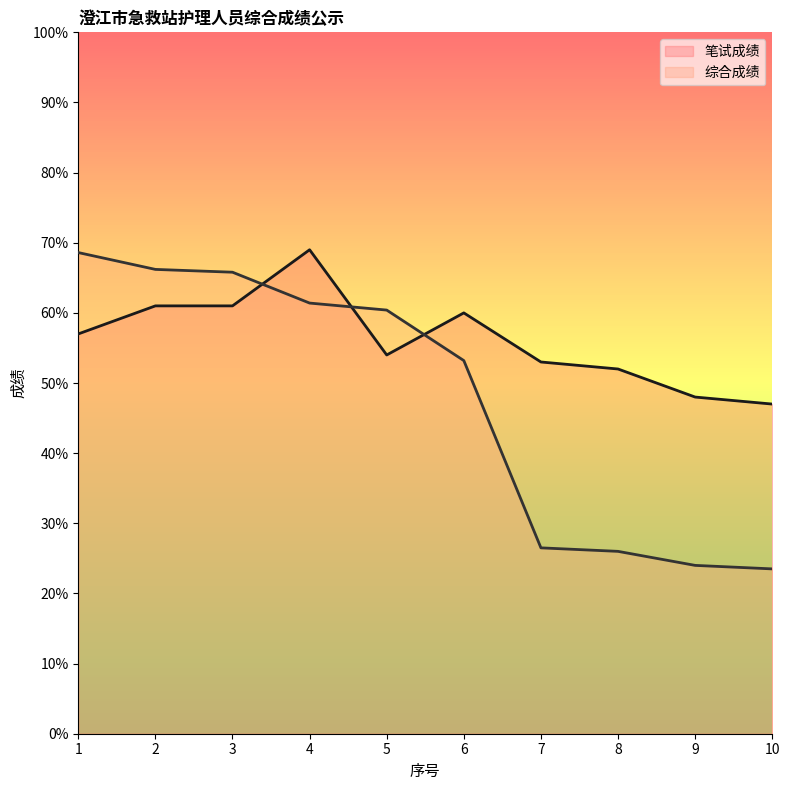

Read the 笔试成绩 value at 10.

47.0